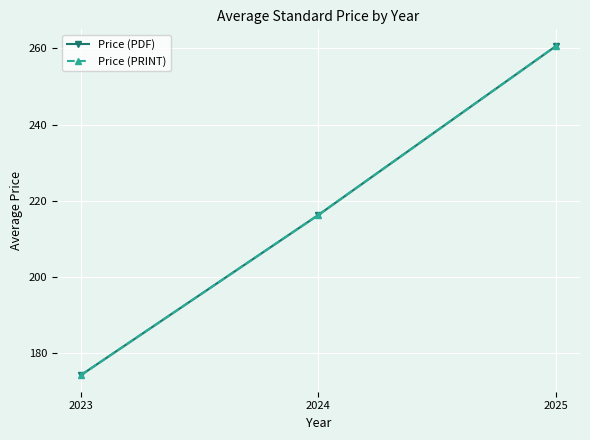

How many data points does each series have?

3